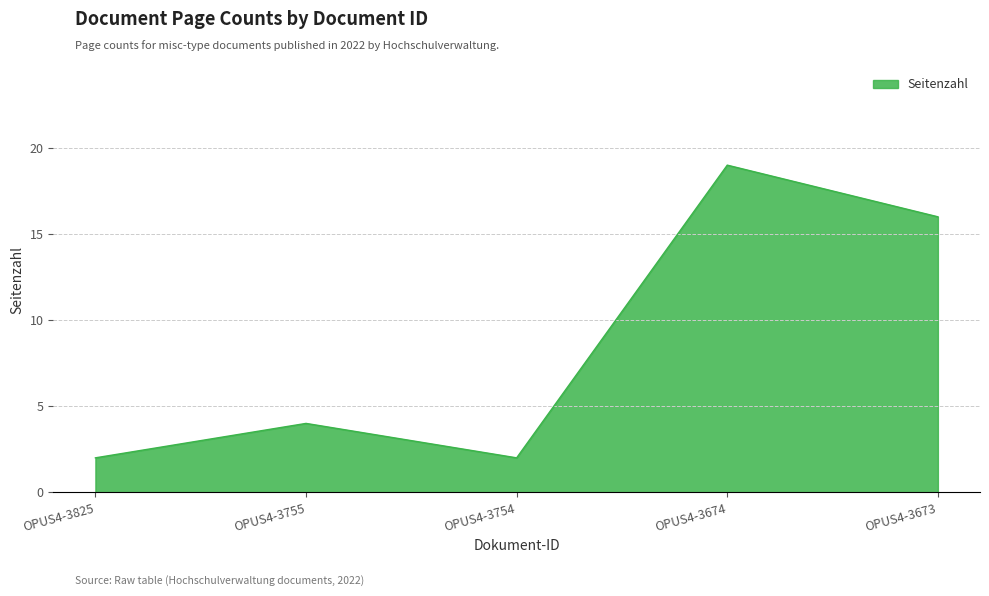

At which category does the data reach its first local peak?

OPUS4-3755